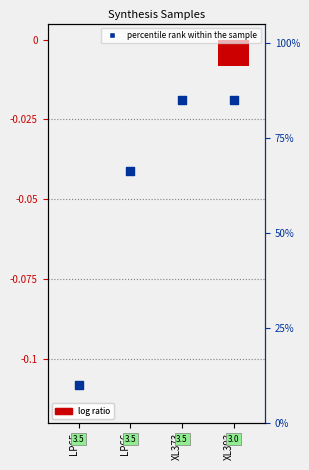

Which series contains the highest Y value?

percentile rank within the sample